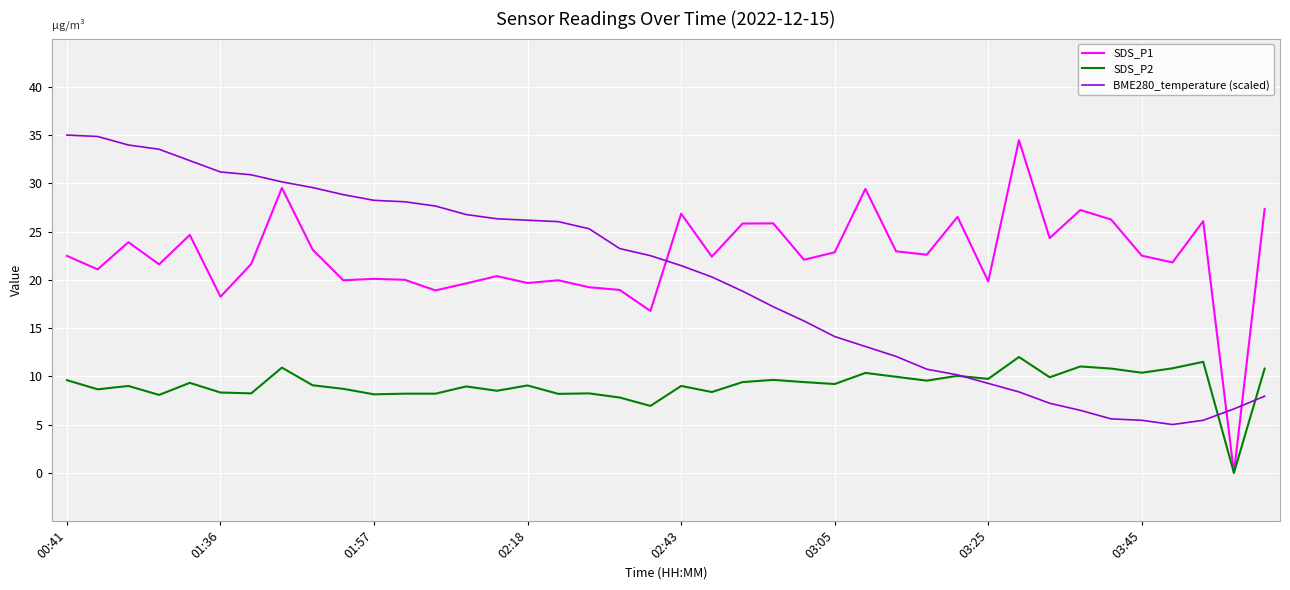

What are all the series names shown in the legend?

SDS_P1, SDS_P2, BME280_temperature (scaled)